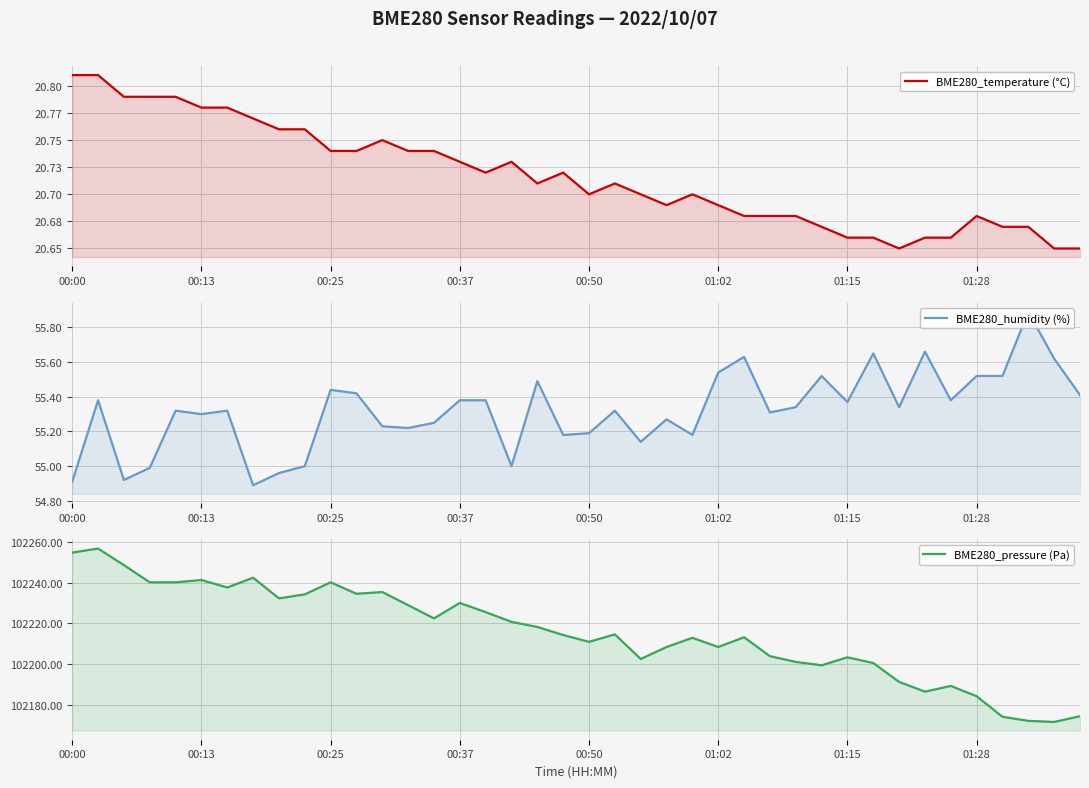

Between 35 and 37, which is larger?

35